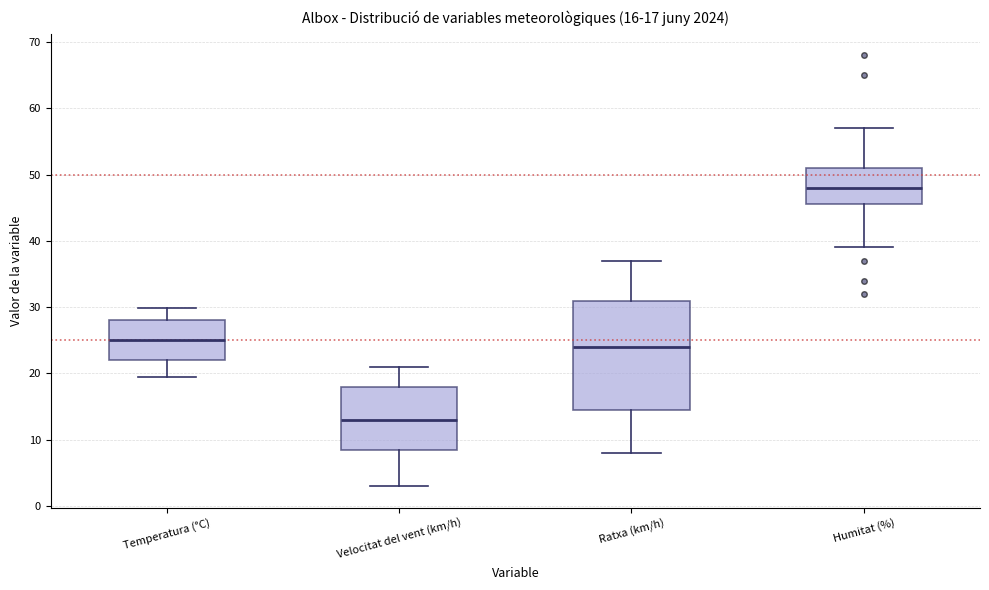

Which box is the tallest, from its lower edge to its upper edge?

Ratxa (km/h)